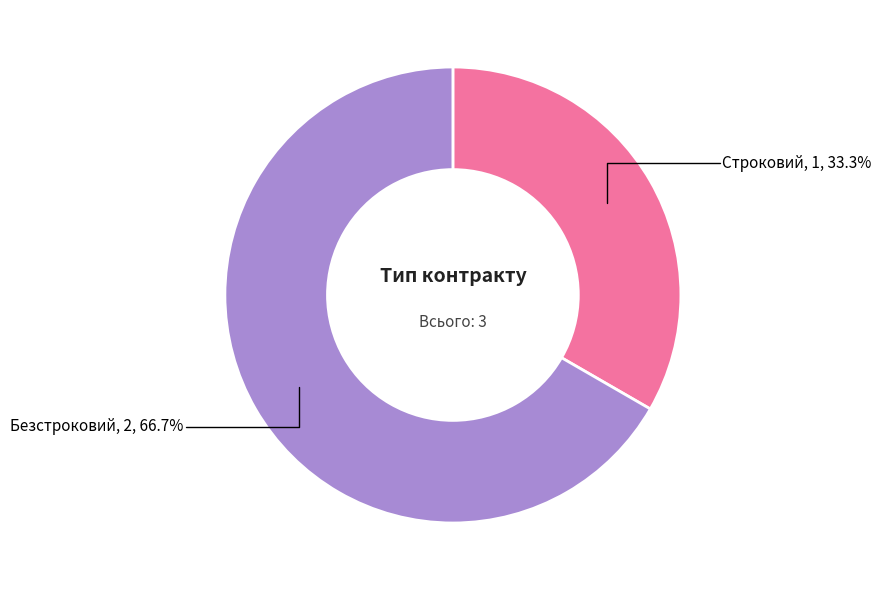

To the nearest percent, what is the average slice percentage?

50%